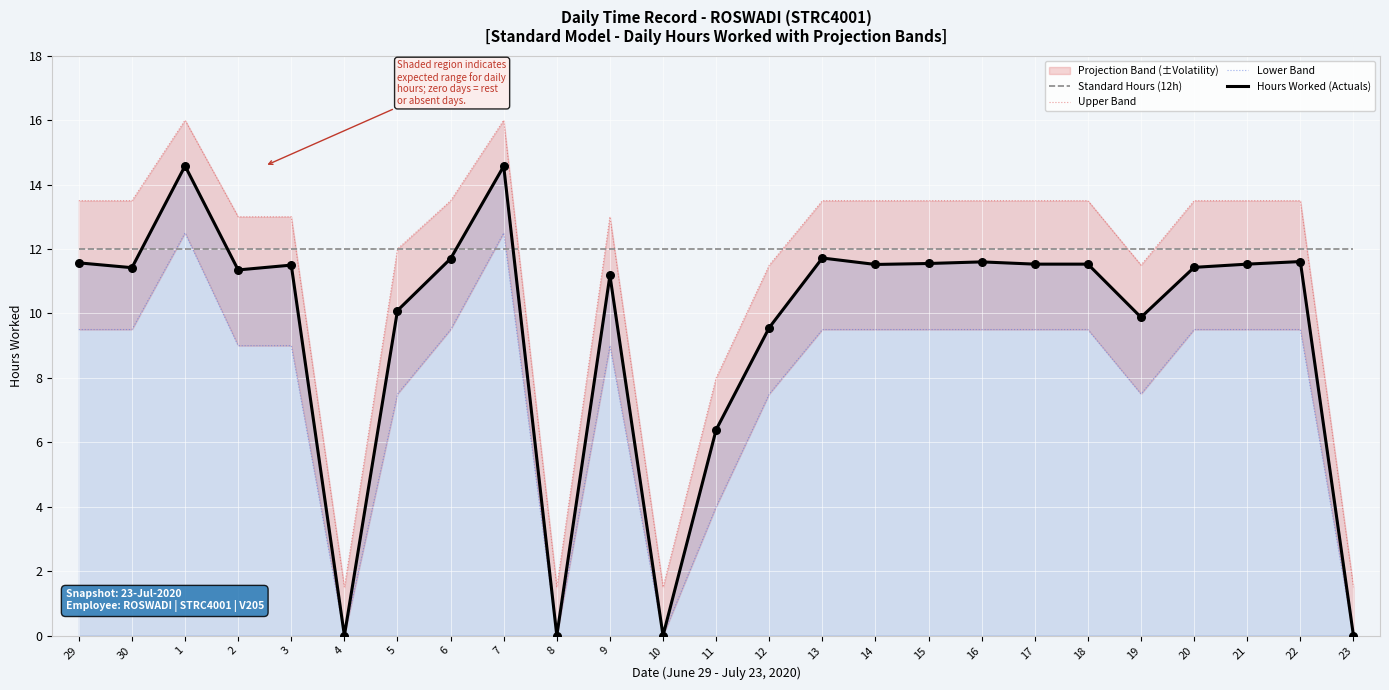

Which series has the largest Y range (max minus min)?

Hours Worked (Actuals)